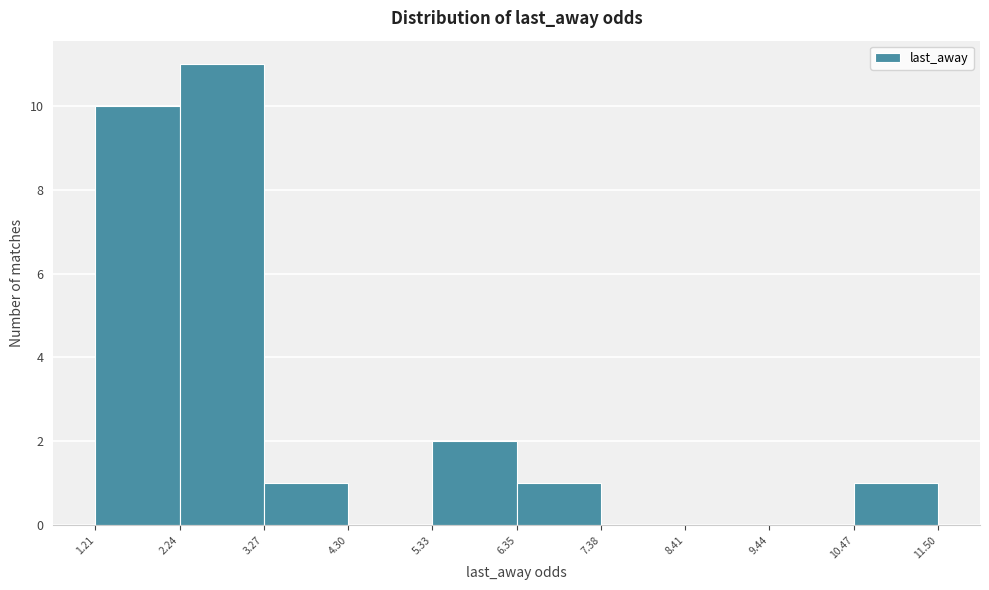

Reading left to right, transcribe this chart: for each bar, give the range it covers on the x-axis and its height. The values are not printed on the chart, so give them approximately, as read against the axis.

1.21 to 2.24: 10
2.24 to 3.27: 11
3.27 to 4.30: 1
4.30 to 5.33: 0
5.33 to 6.35: 2
6.35 to 7.38: 1
7.38 to 8.41: 0
8.41 to 9.44: 0
9.44 to 10.47: 0
10.47 to 11.50: 1